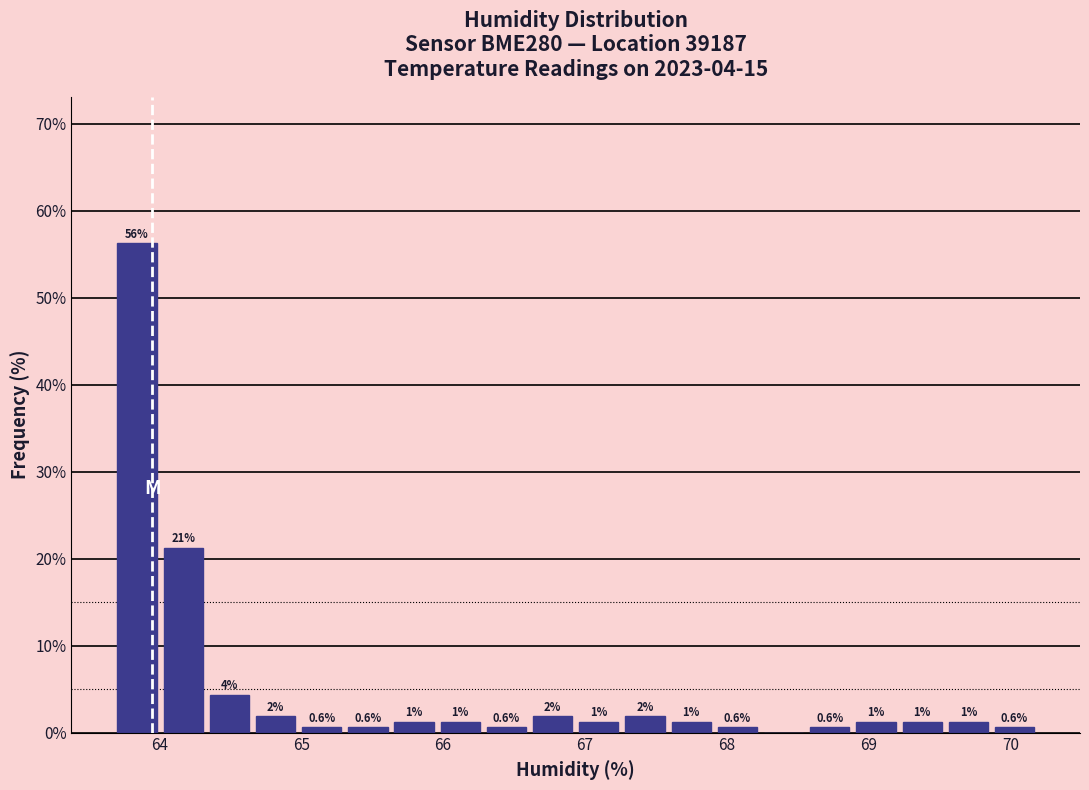

Read against the x-axis, roughly where is the centre of the tallest bar?

63.8